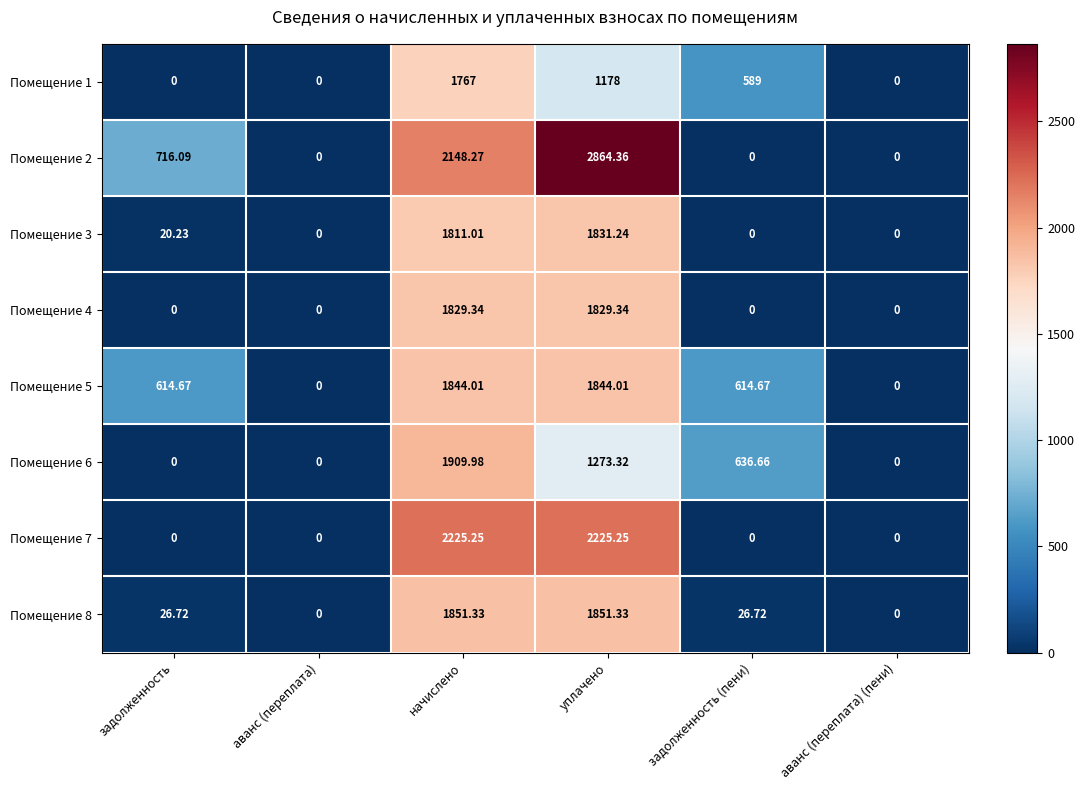

Is the value of Помещение 6 at аванс (переплата) (пени) greater than the value of Помещение 5 at задолженность?

No